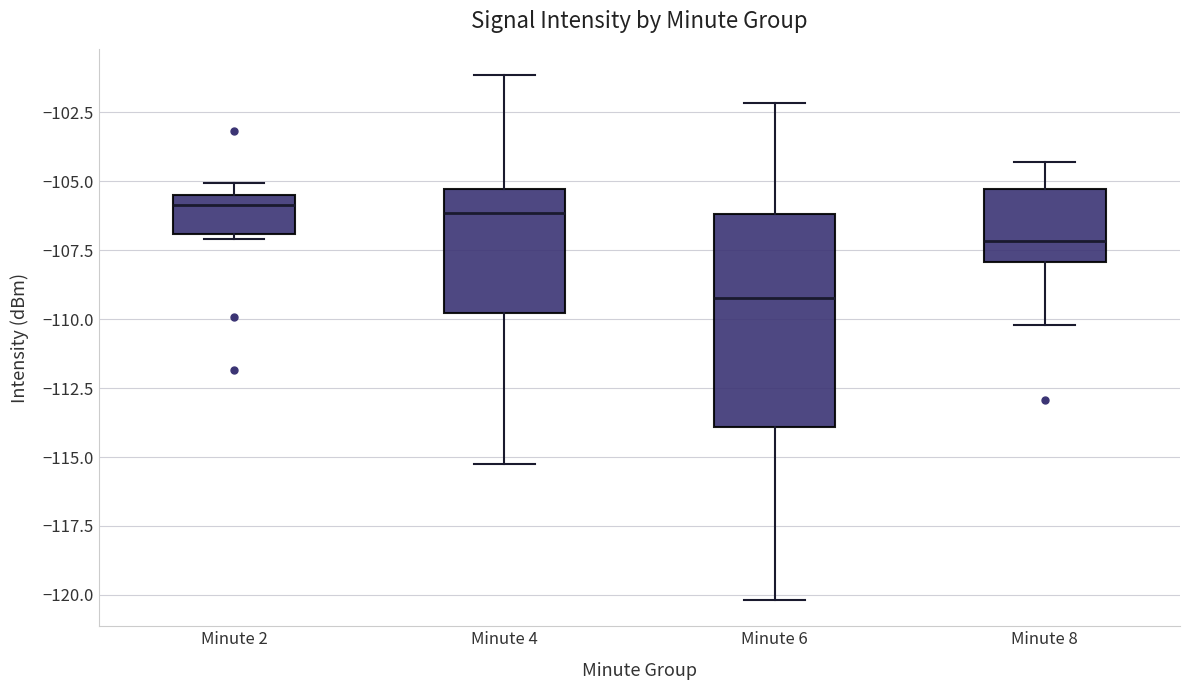

Reading left to right, transcribe this box plot: for each box, give where its median line is, the range the box spans, and where its two whiskers end, as read against the y-axis. The values are not printed on the chart, so give them approximately, as read against the axis.

Minute 2: median -106.0, box -107.0 to -105.5, whiskers -107.0 (just below the box's lower edge) to -105.0
Minute 4: median -106.0, box -110.0 to -105.5, whiskers -115.0 to -101.0
Minute 6: median -109.0, box -114.0 to -106.0, whiskers -120.0 to -102.0
Minute 8: median -107.0, box -108.0 to -105.5, whiskers -110.0 to -104.5